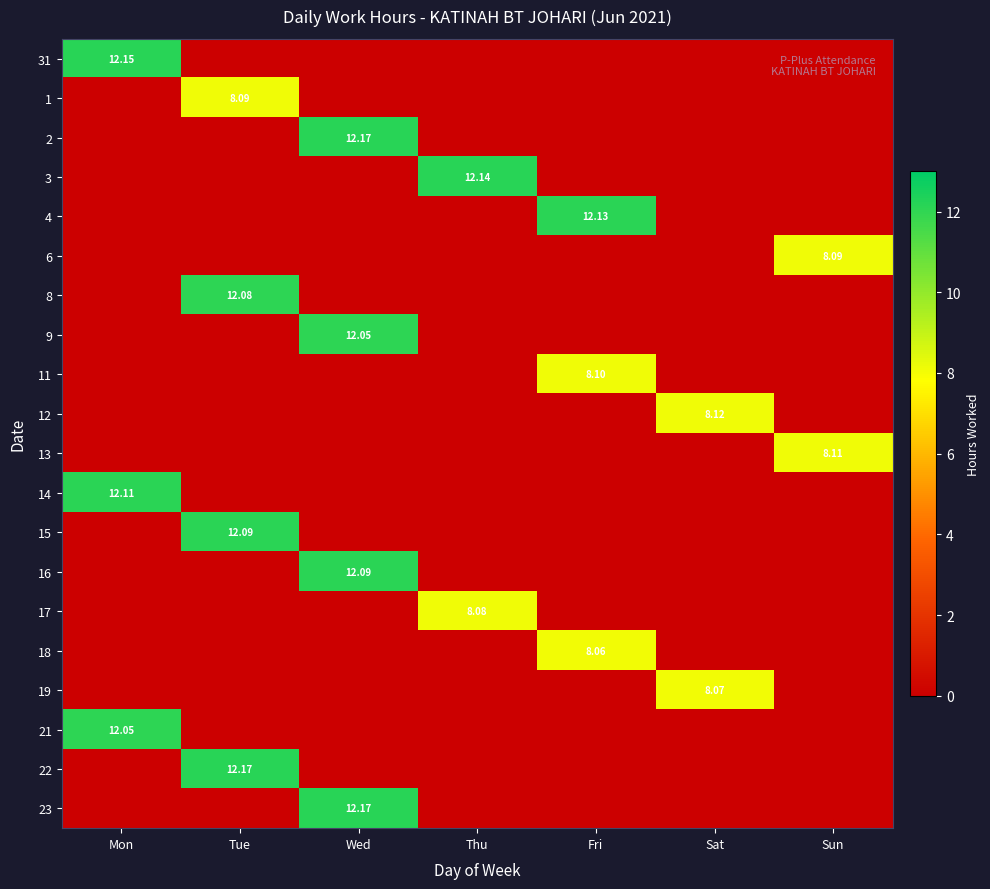

How many categories are shown in the chart?

7